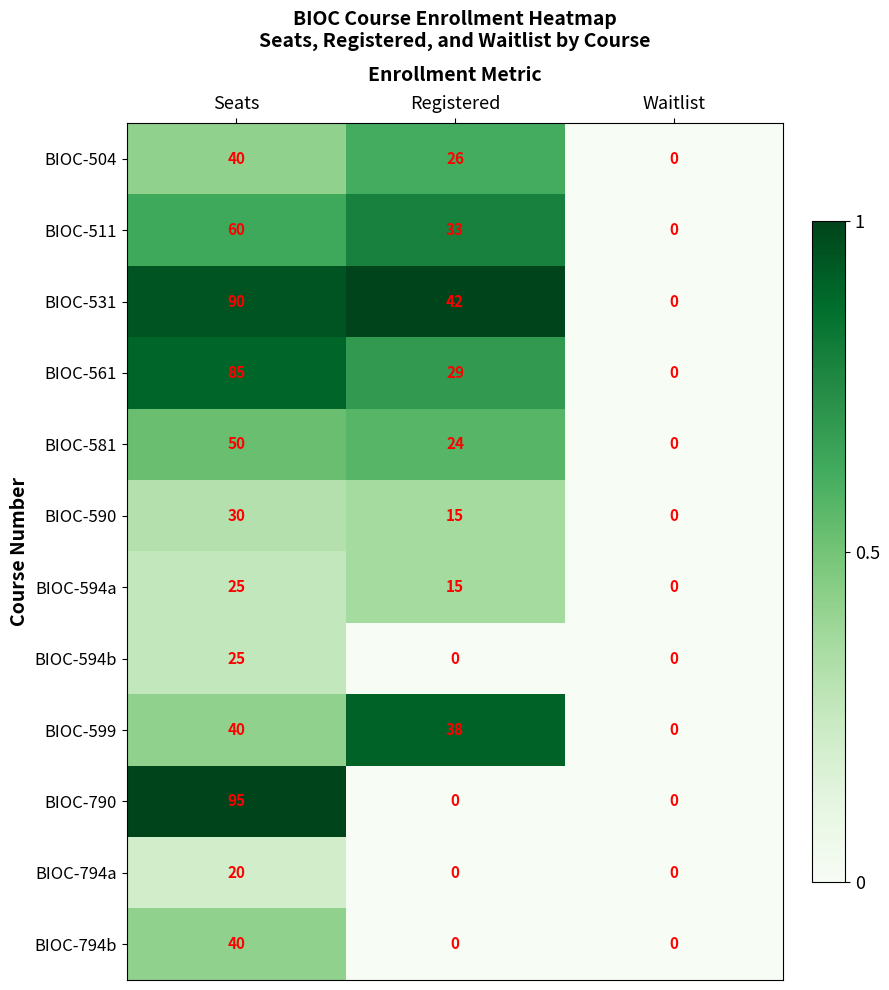

What is the difference between the maximum and minimum values in the BIOC-581 series?

50